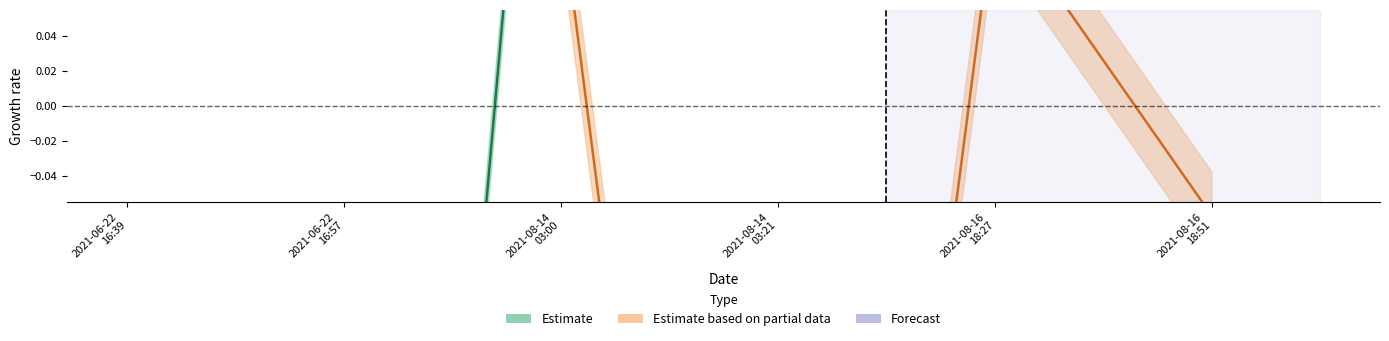

How many lines are shown in the chart?

2